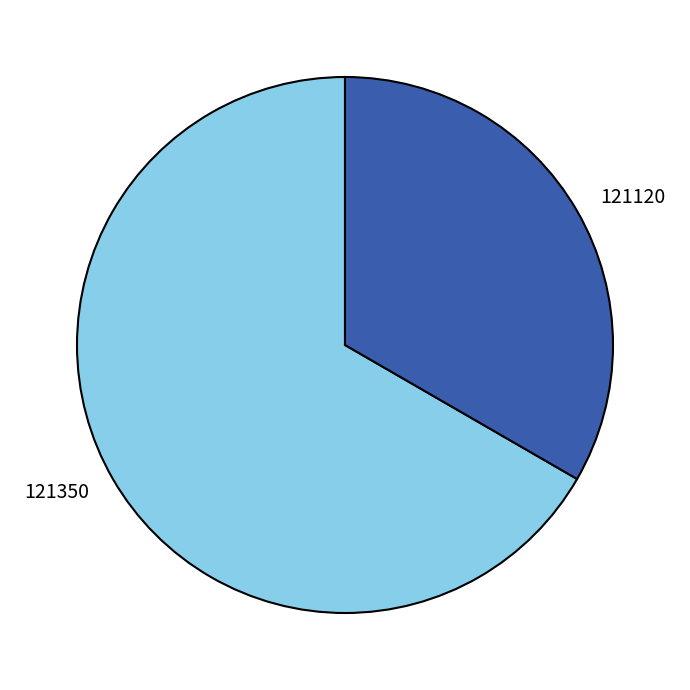

Count the number of slices in the pie.

2